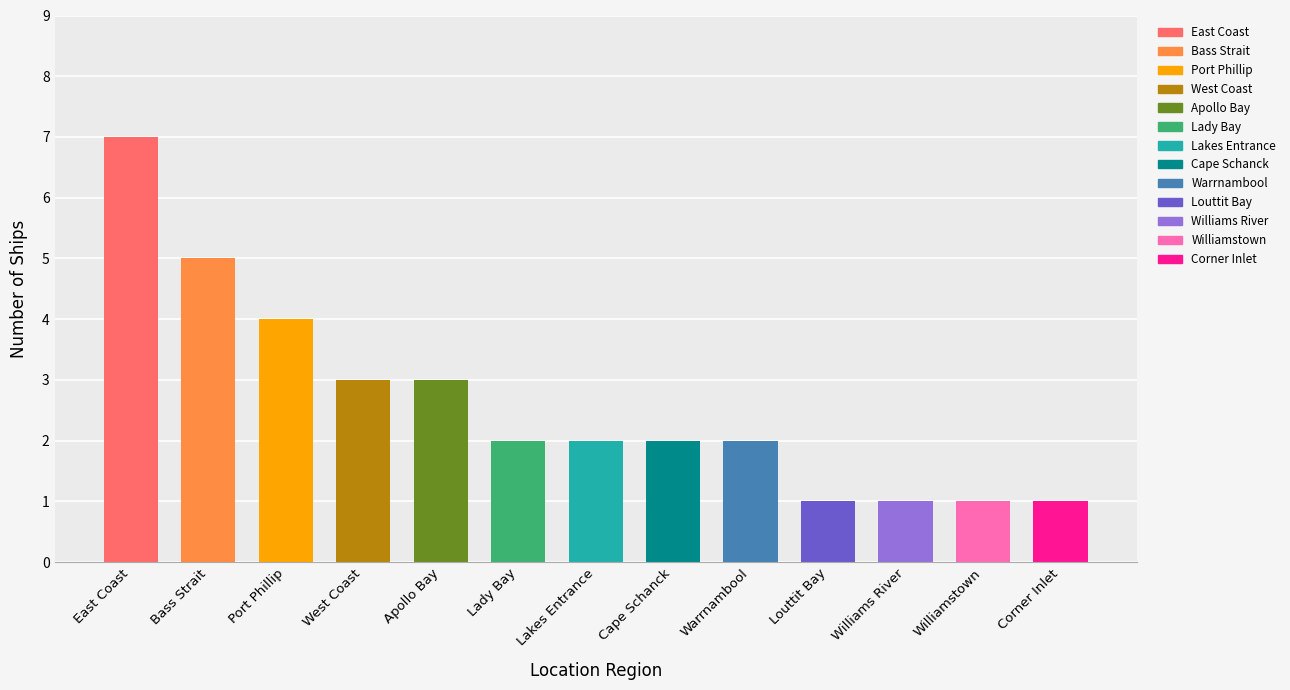

Reading left to right, what are all the values shown in this chart?

7	5	4	3	3	2	2	2	2	1	1	1	1